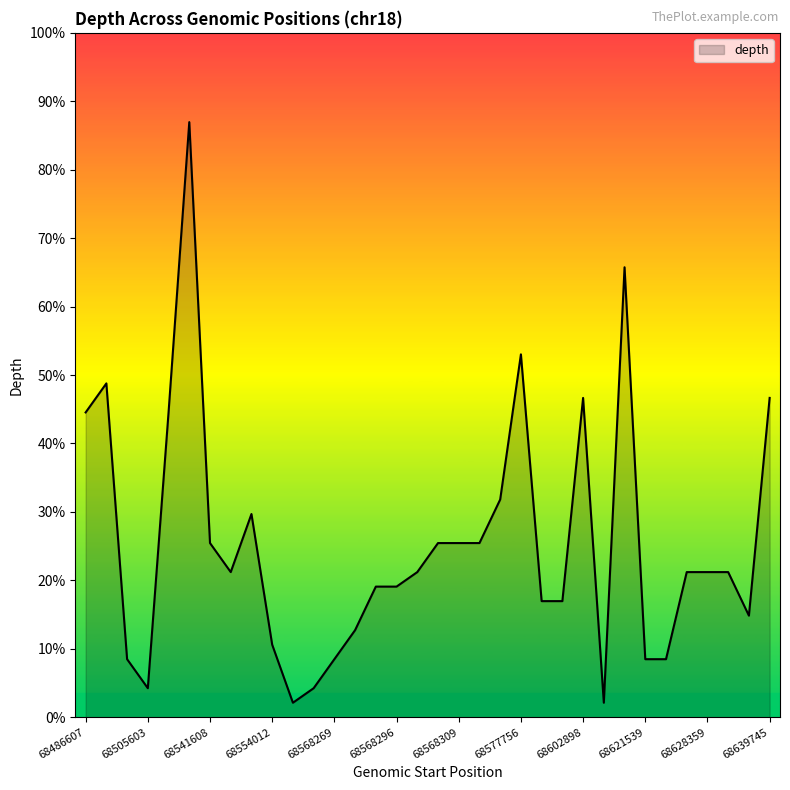

Which label corresponds to the largest value in the chart?

68525532